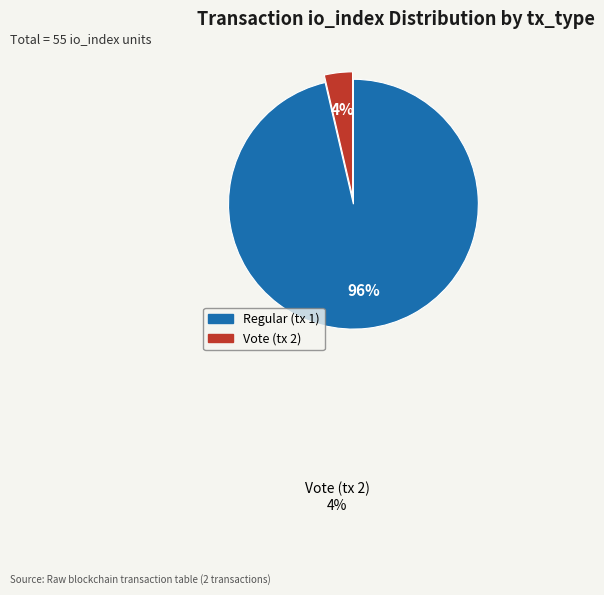

Combined, what portion of the pie is Regular (tx 1) and Vote (tx 2)?

100.0%